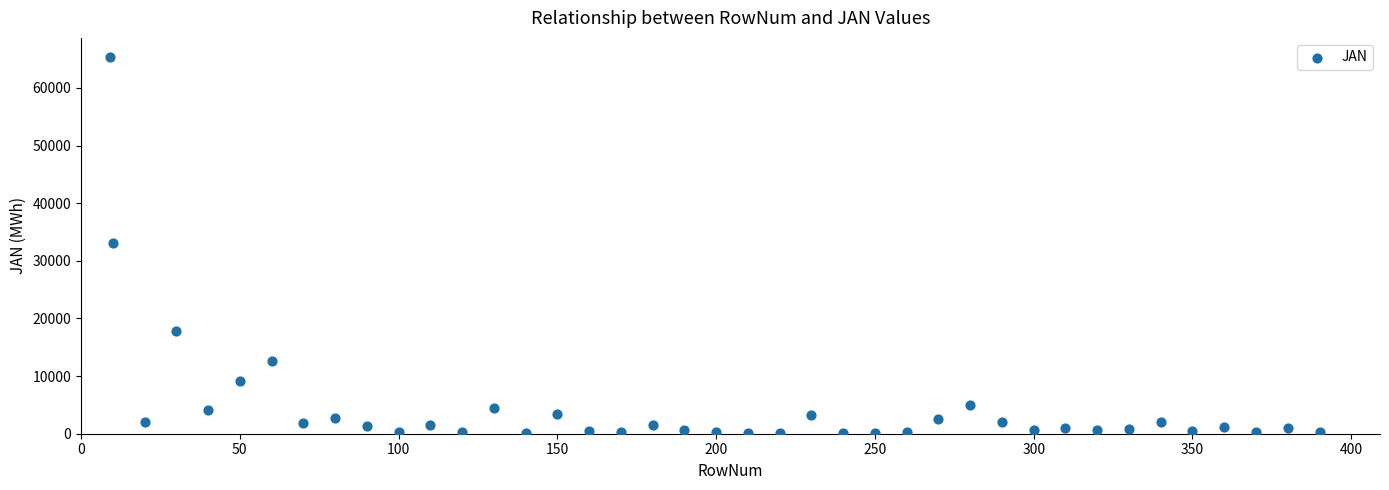

What is the range of Y values (max minus min)?

65317.3